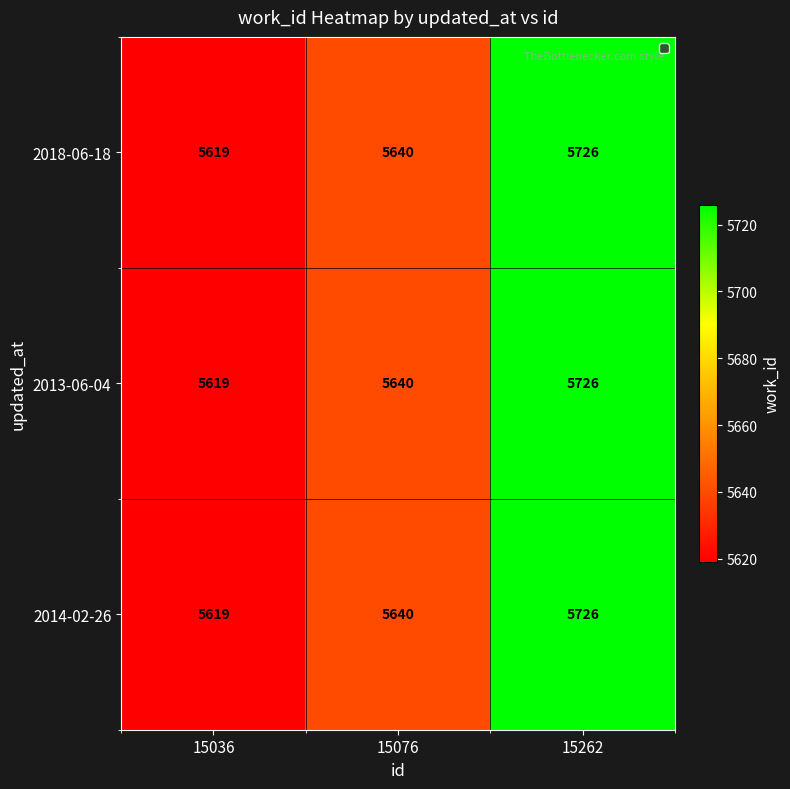

Count the number of data series in this chart.

3